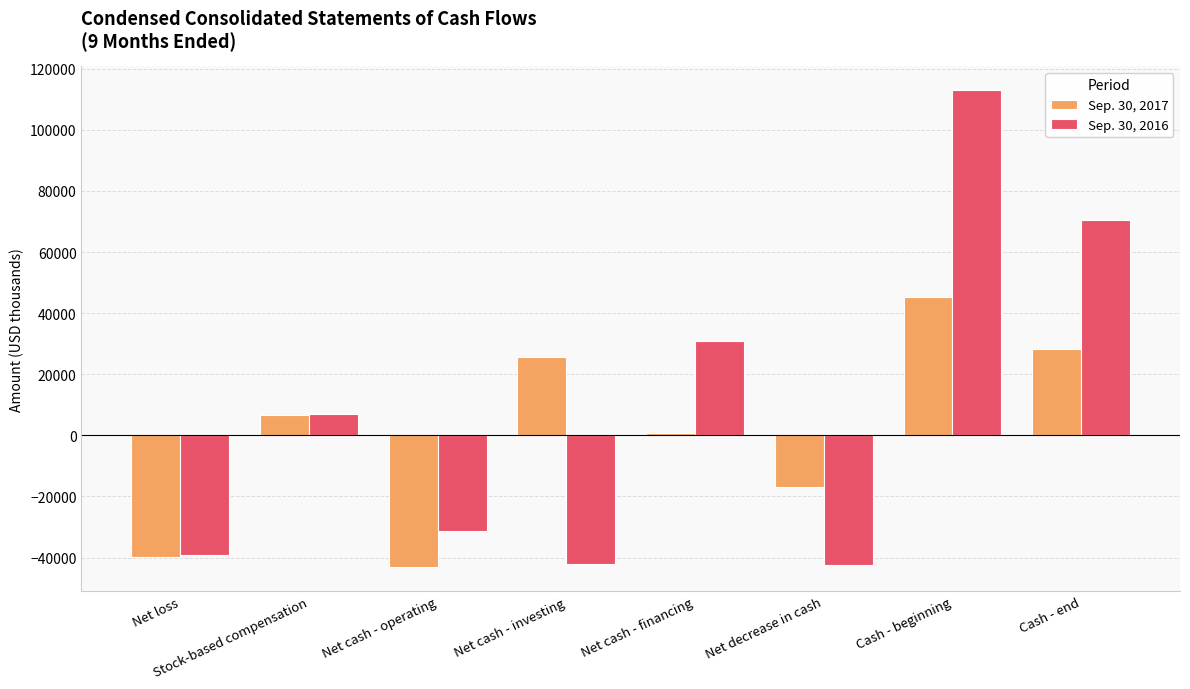

At how many categories does at least one series exceed 8899?

4